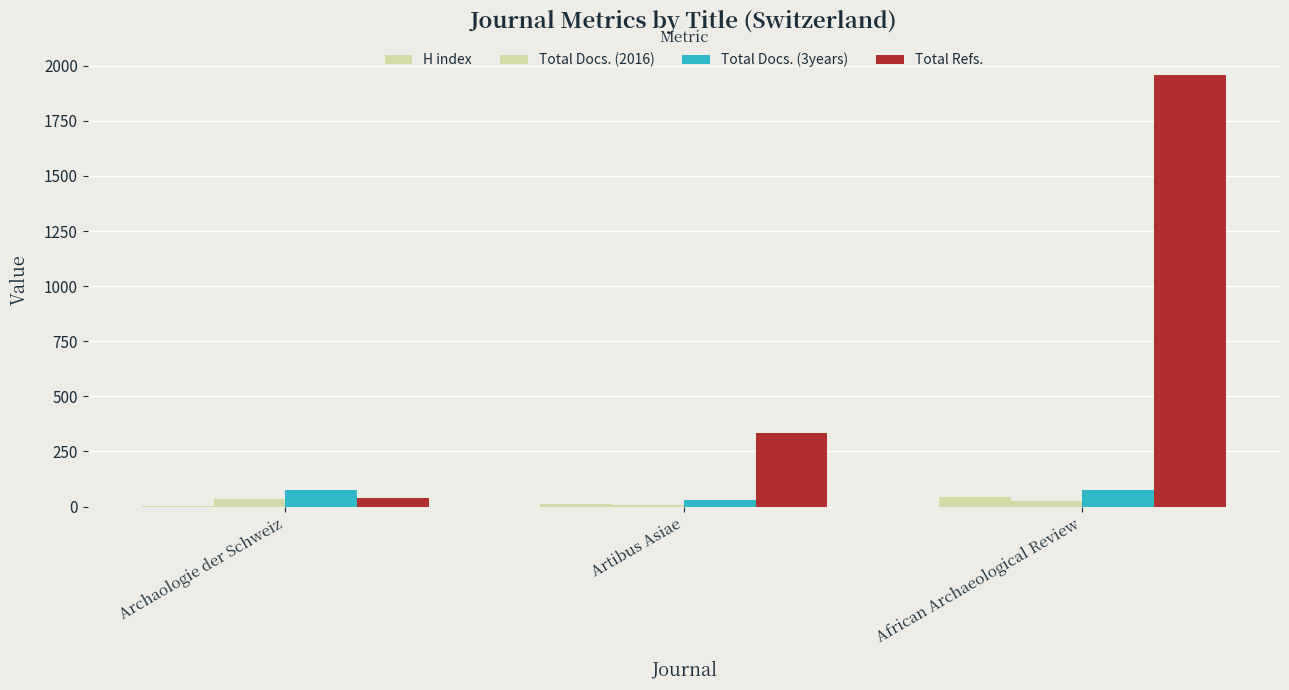

How many groups of bars are there?

3